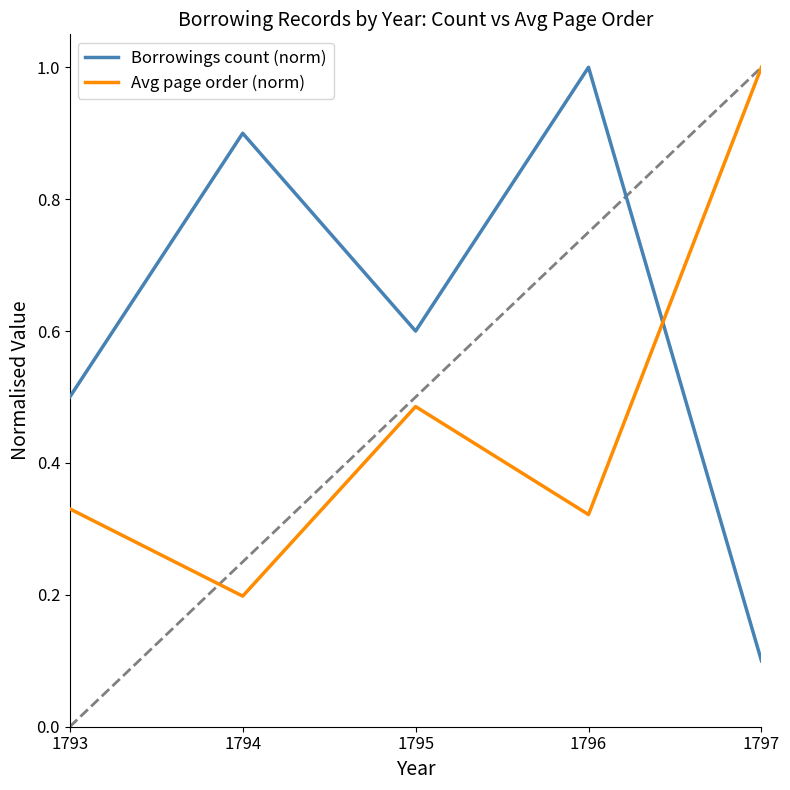

At which category is the sum across all series the highest?

1796